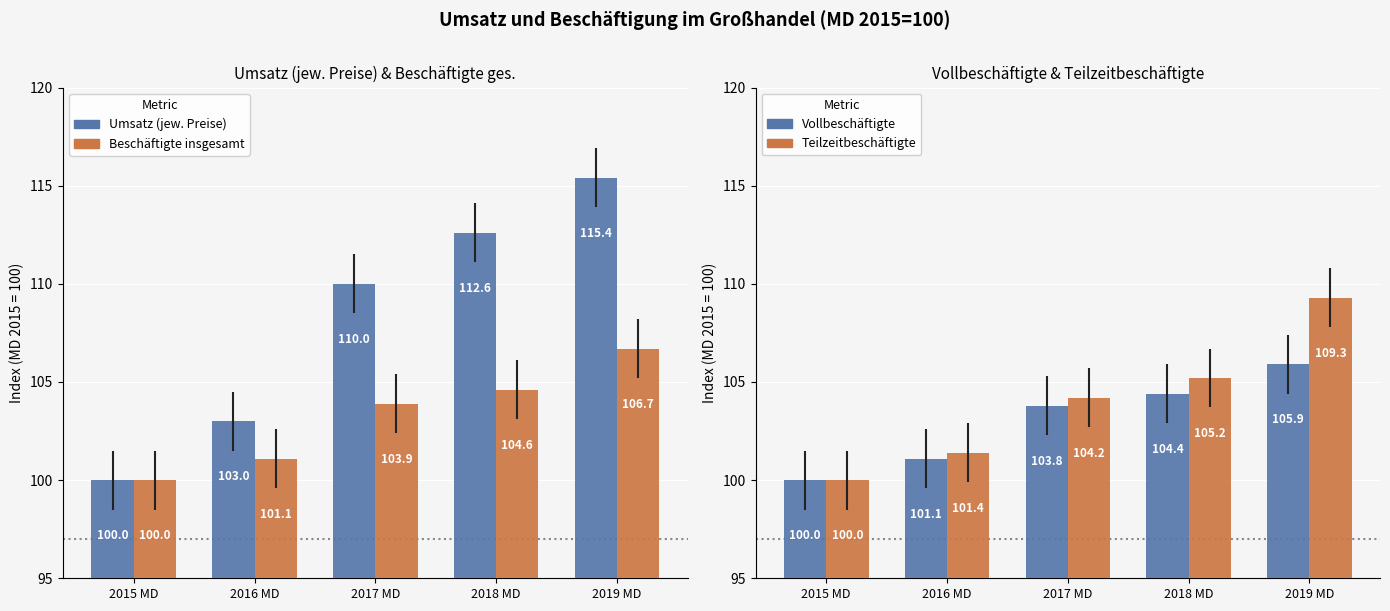

What is the difference between the Umsatz (jew. Preise) values at 2018 MD and 2017 MD?

2.6